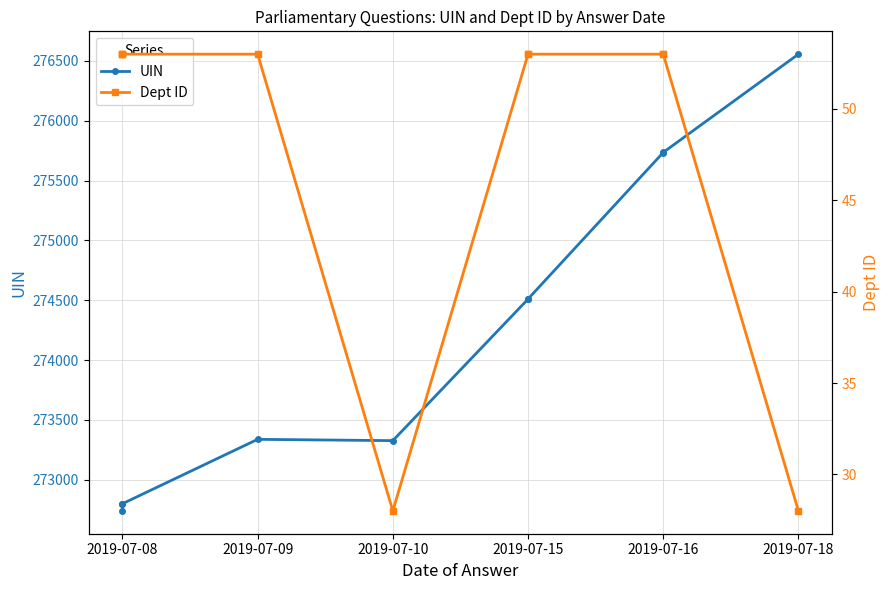

Does the chart have visible grid lines?

Yes